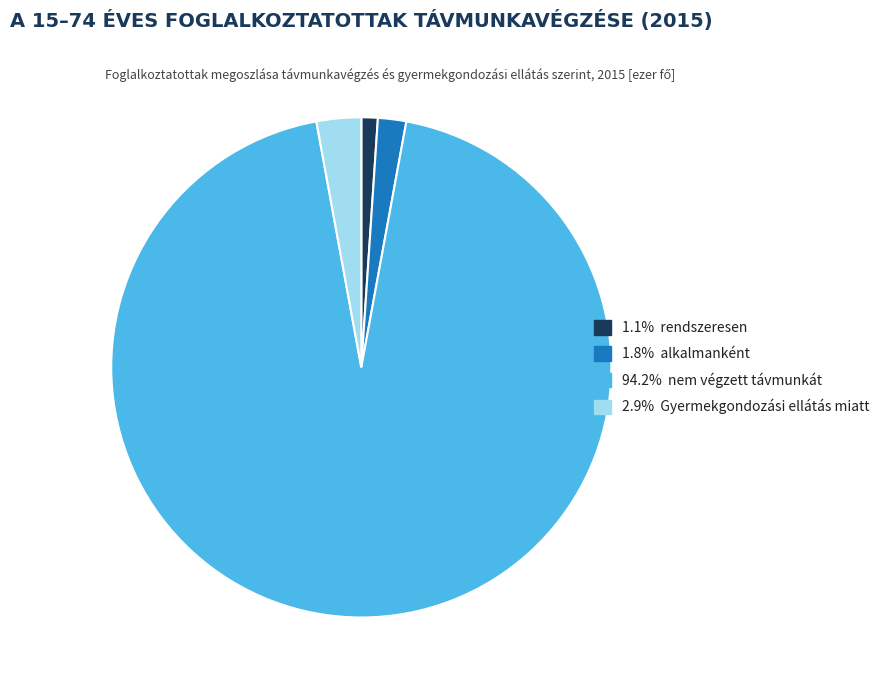

Is there any slice that represents more than half of the pie?

Yes